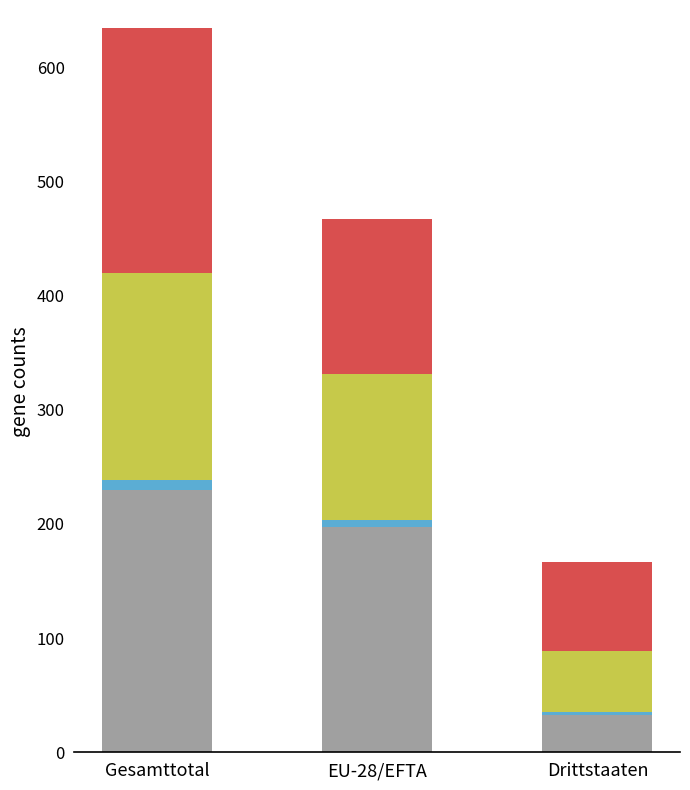

At which category is the sum across all series the highest?

Gesamttotal